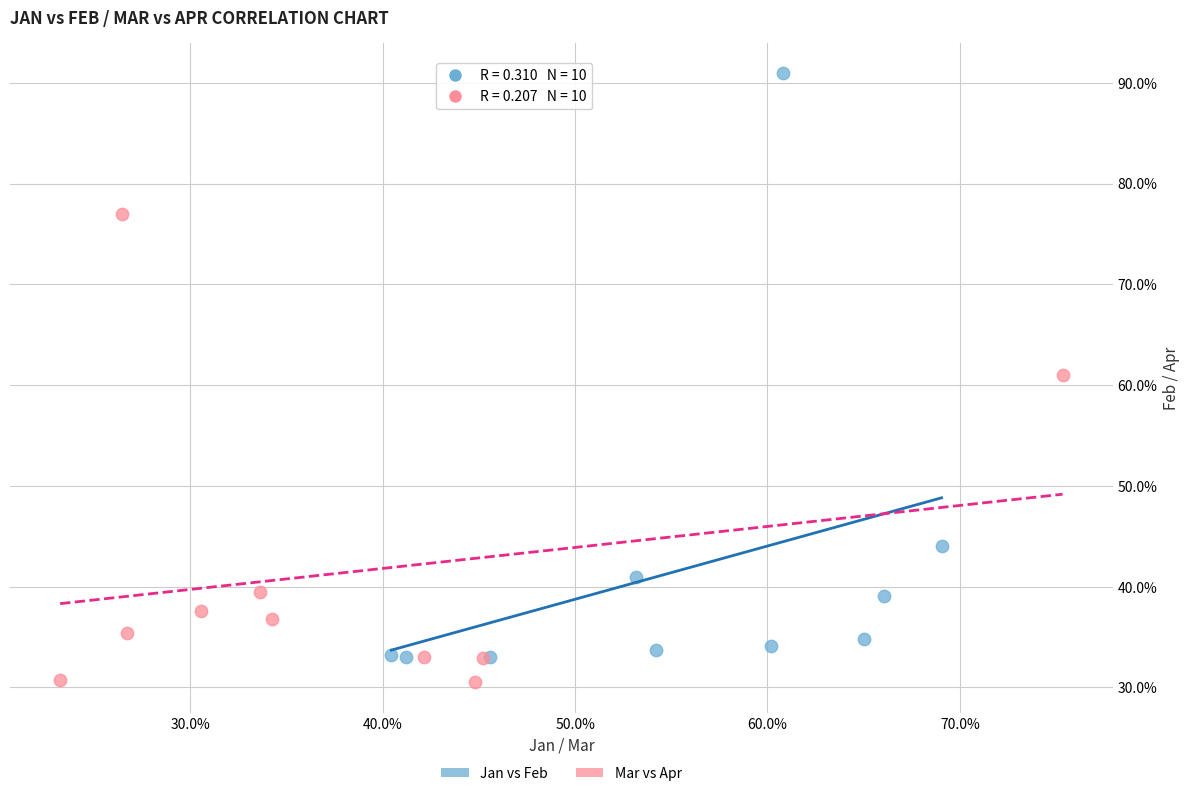

Which series contains the highest Y value?

Jan vs Feb